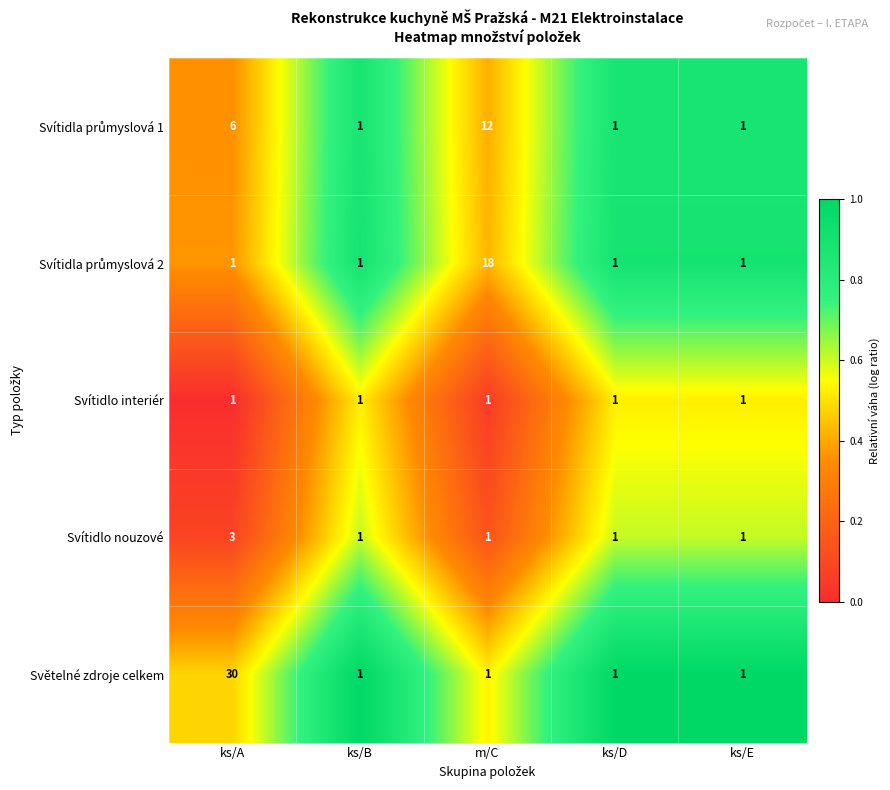

What is the sum of all Svítidlo interiér values?

5